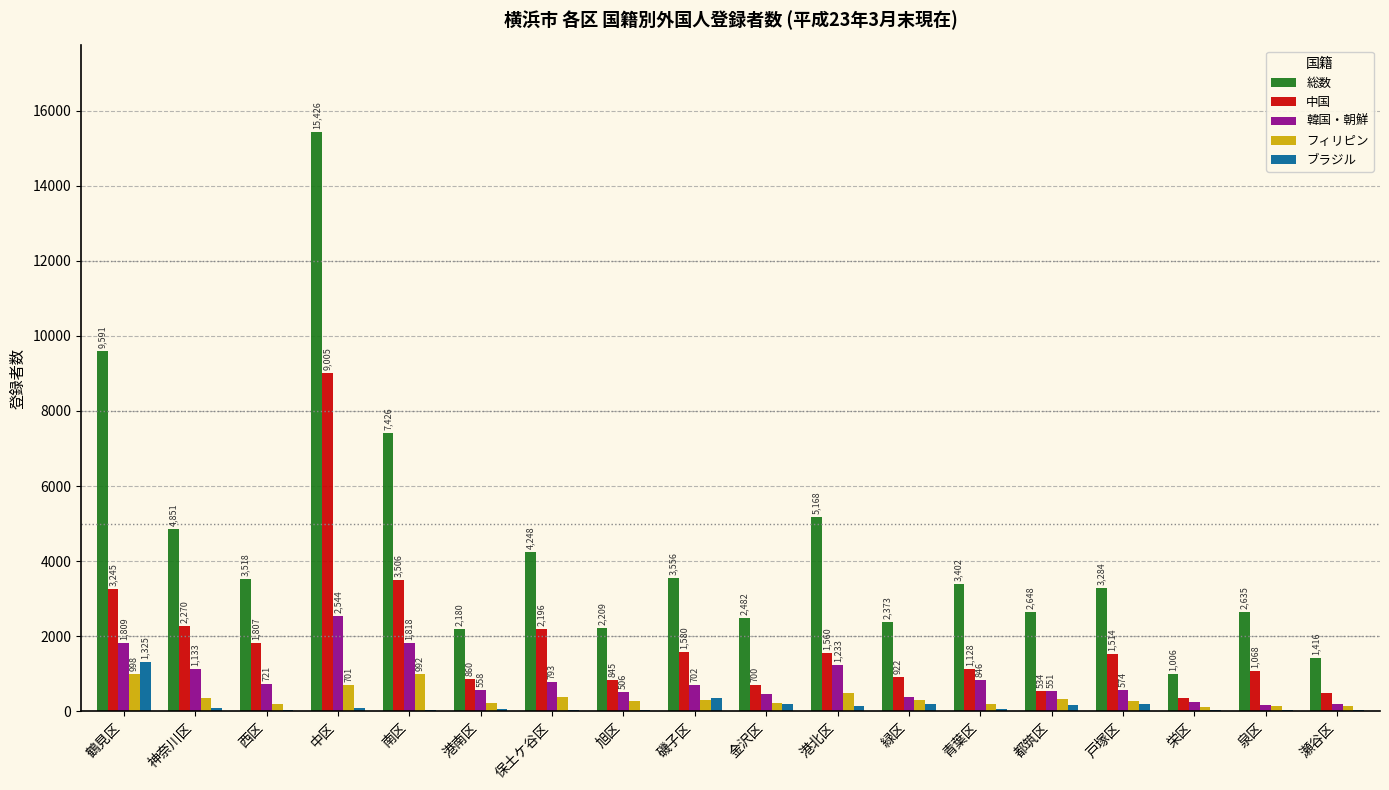

Reading left to right, what are all the values shown in this chart?

総数: 鶴見区=9591	神奈川区=4851	西区=3518	中区=15426	南区=7426	港南区=2180	保土ケ谷区=4248	旭区=2209	磯子区=3556	金沢区=2482	港北区=5168	緑区=2373	青葉区=3402	都筑区=2648	戸塚区=3284	栄区=1006	泉区=2635	瀬谷区=1416
中国: 鶴見区=3245	神奈川区=2270	西区=1807	中区=9005	南区=3506	港南区=860	保土ケ谷区=2196	旭区=845	磯子区=1580	金沢区=700	港北区=1560	緑区=922	青葉区=1128	都筑区=534	戸塚区=1514	栄区=363	泉区=1068	瀬谷区=481
韓国・朝鮮: 鶴見区=1809	神奈川区=1133	西区=721	中区=2544	南区=1818	港南区=558	保土ケ谷区=793	旭区=506	磯子区=702	金沢区=473	港北区=1233	緑区=383	青葉区=846	都筑区=551	戸塚区=574	栄区=249	泉区=177	瀬谷区=203
フィリピン: 鶴見区=998	神奈川区=353	西区=197	中区=701	南区=992	港南区=231	保土ケ谷区=379	旭区=272	磯子区=299	金沢区=212	港北区=480	緑区=299	青葉区=199	都筑区=323	戸塚区=278	栄区=105	泉区=144	瀬谷区=152
ブラジル: 鶴見区=1325	神奈川区=82	西区=26	中区=96	南区=26	港南区=64	保土ケ谷区=33	旭区=25	磯子区=353	金沢区=186	港北区=145	緑区=203	青葉区=54	都筑区=171	戸塚区=187	栄区=25	泉区=42	瀬谷区=35